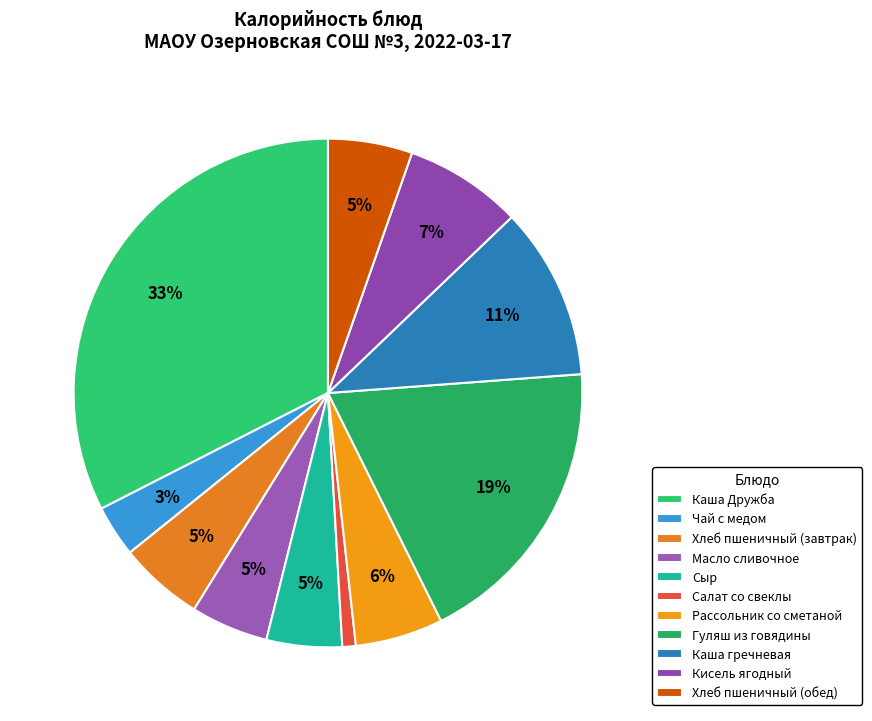

What is the smallest slice in the pie chart?

Салат со свеклы